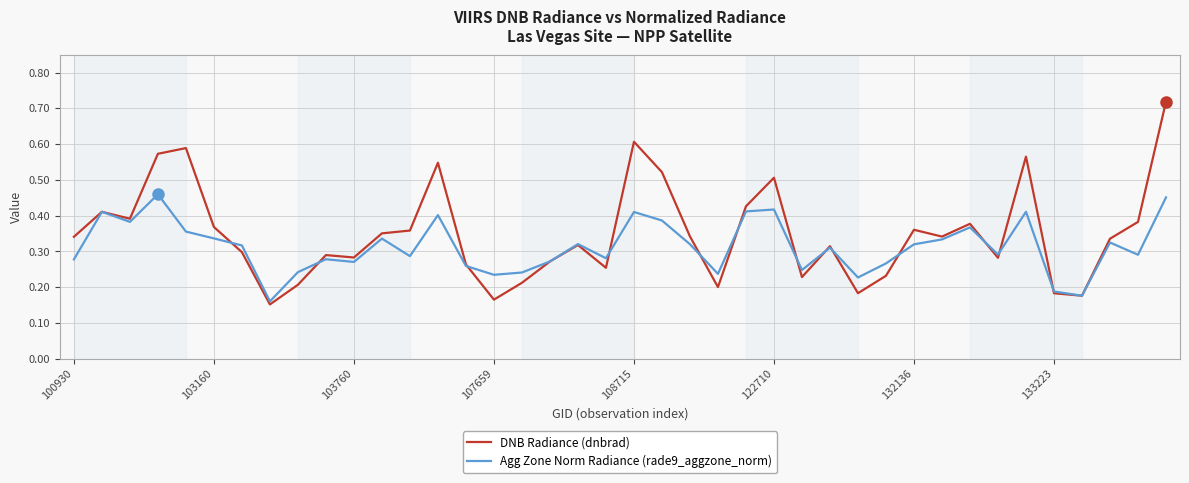

Which series has the widest spread of values?

DNB Radiance (dnbrad)